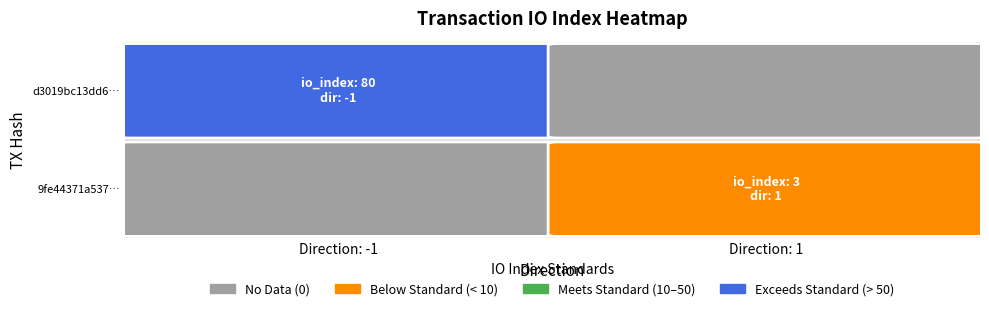

List the series in order of their peak value, highest first.

d3019bc13dd6a599fdfadf9a4cf9eb840d3dcd2, 9fe44371a537ef5656973d2a3918ee387697b1d